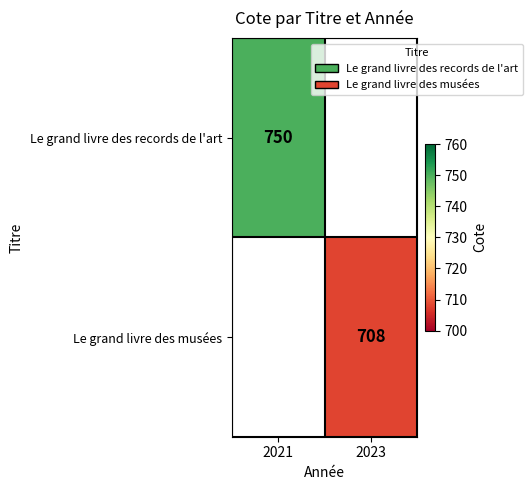

At how many categories does at least one series exceed 713?

1